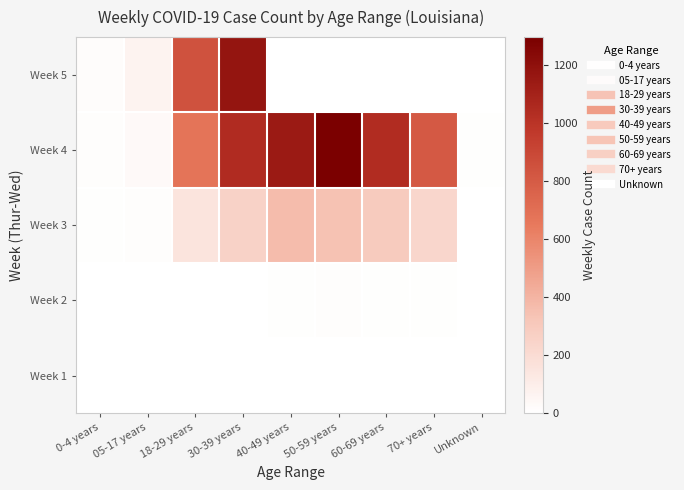

Reading left to right, transcribe all the data shown in this chart.

Week 1: 0-4 years=0	05-17 years=0	18-29 years=0	30-39 years=0	40-49 years=0	50-59 years=0	60-69 years=0	70+ years=0	Unknown=0
Week 2: 0-4 years=0	05-17 years=0	18-29 years=2	30-39 years=4	40-49 years=7	50-59 years=13	60-69 years=7	70+ years=10	Unknown=0
Week 3: 0-4 years=6	05-17 years=12	18-29 years=153	30-39 years=258	40-49 years=367	50-59 years=344	60-69 years=297	70+ years=230	Unknown=0
Week 4: 0-4 years=11	05-17 years=34	18-29 years=678	30-39 years=1047	40-49 years=1145	50-59 years=1297	60-69 years=1041	70+ years=808	Unknown=9
Week 5: 0-4 years=18	05-17 years=69	18-29 years=842	30-39 years=1174	40-49 years=0	50-59 years=0	60-69 years=0	70+ years=0	Unknown=0